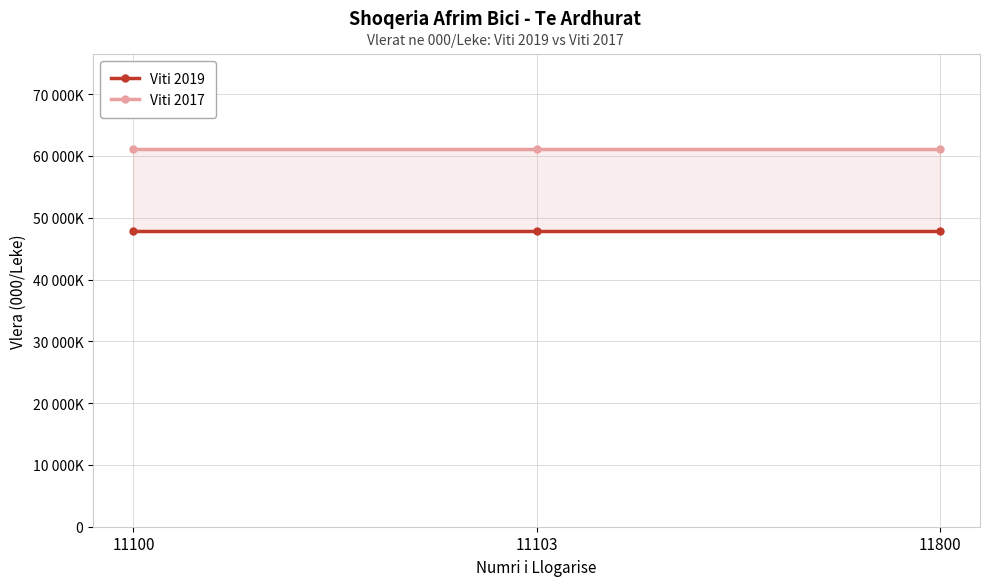

Is the value of Viti 2019 at 11103 greater than the value of Viti 2017 at 11800?

No